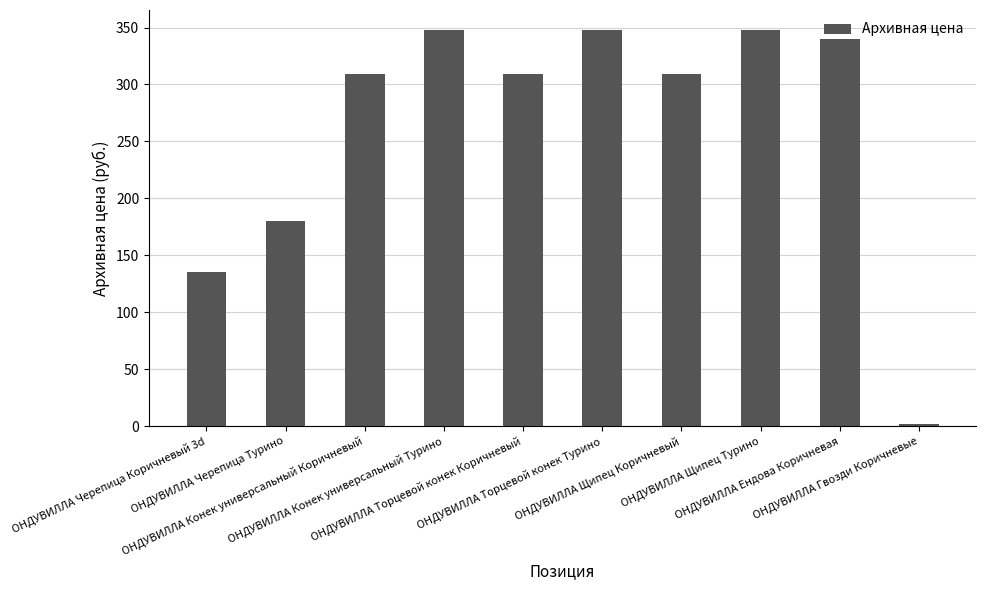

At which label is the value closest to 174?

ОНДУВИЛЛА Черепица Турино